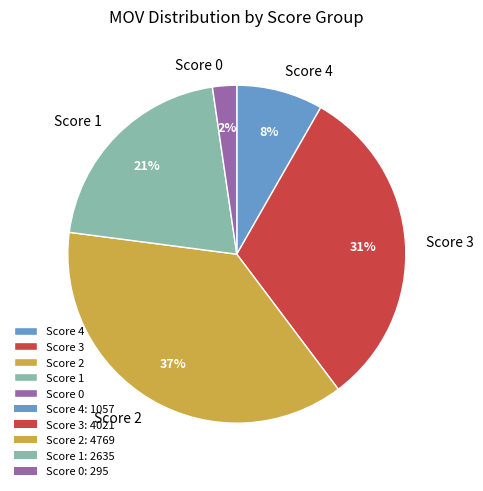

Rank the categories by value from lowest to highest.

Score 0, Score 4, Score 1, Score 3, Score 2